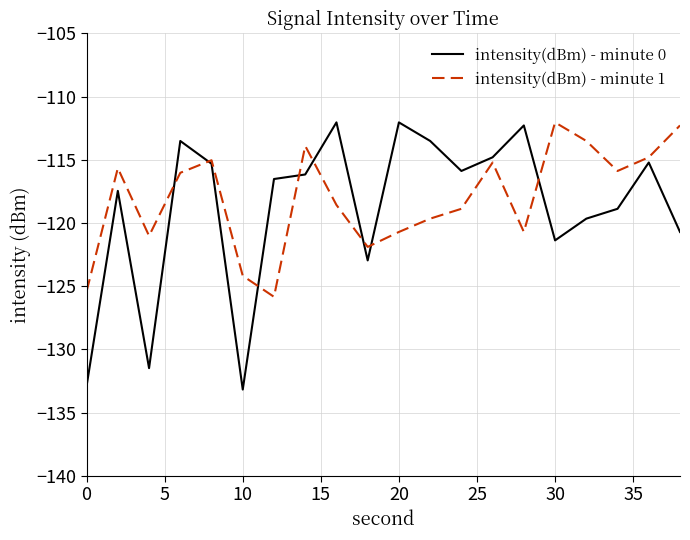

Which series has the widest spread of values?

intensity(dBm) - minute 0